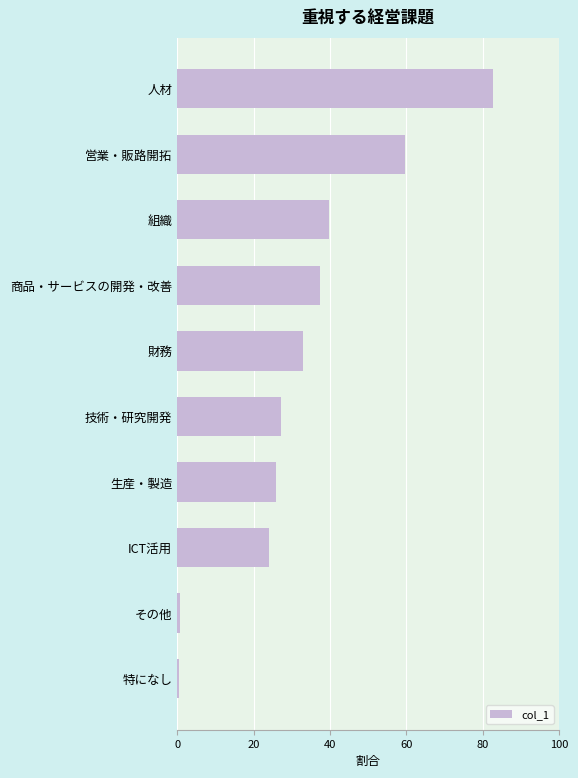

Are the bars horizontal?

Yes